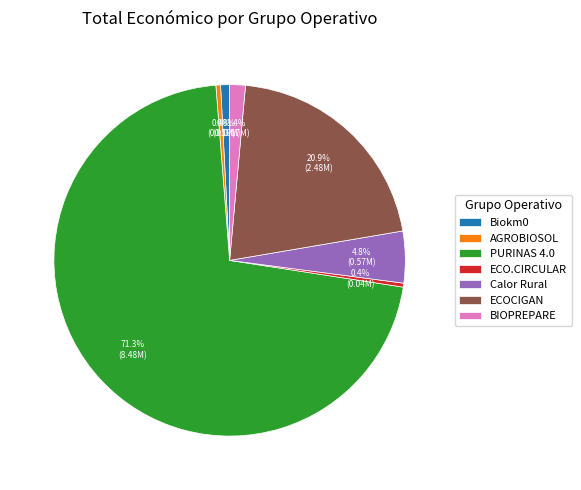

Which category has the biggest portion of the pie?

PURINAS 4.0